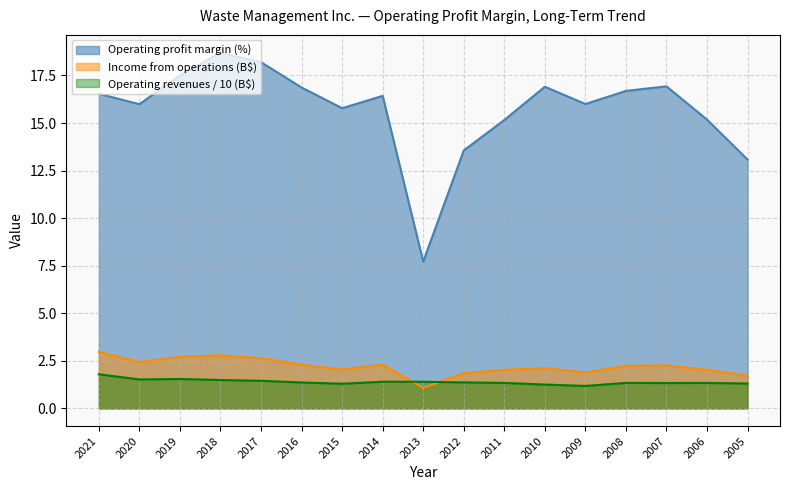

What are all the series names shown in the legend?

Operating profit margin (%), Income from operations (B$), Operating revenues / 10 (B$)